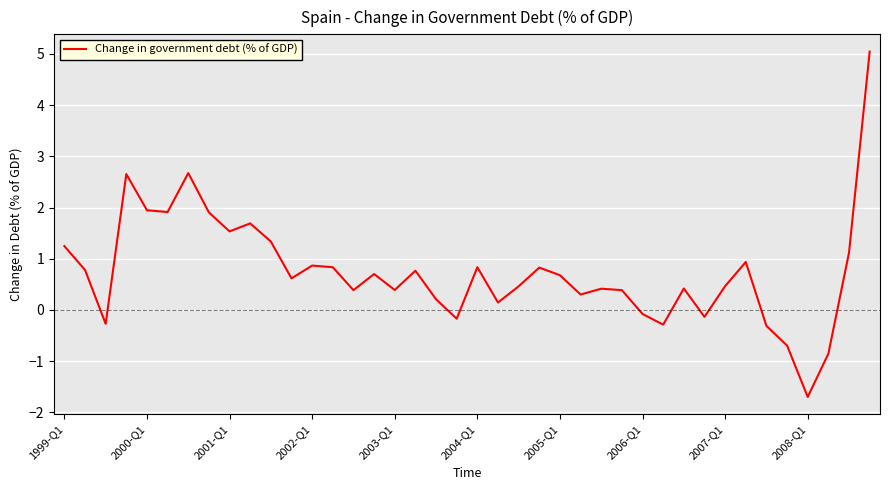

What is the maximum value shown in the chart?

5.0